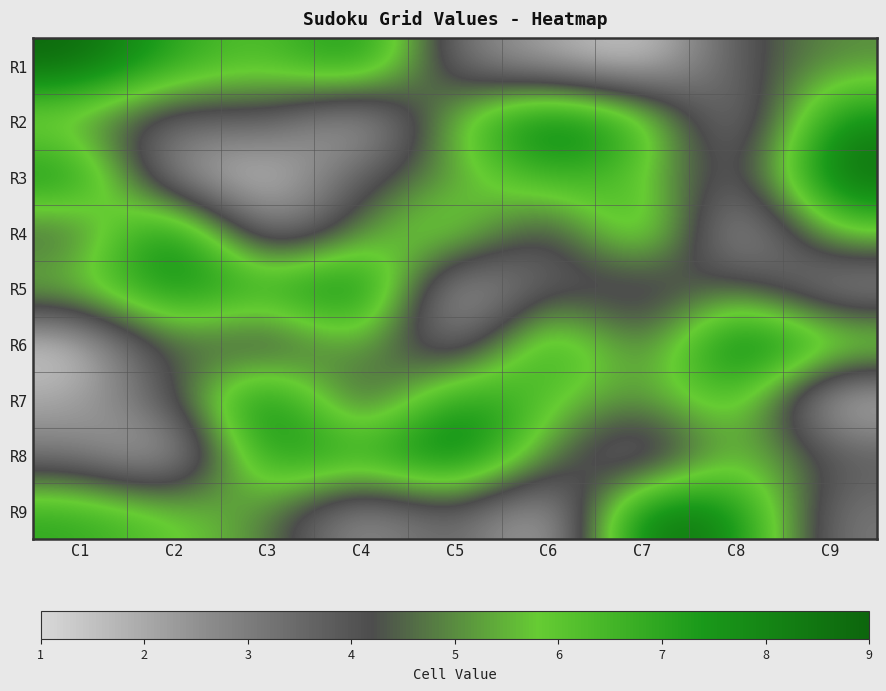

Which has a higher value, C7 or C5?

C5